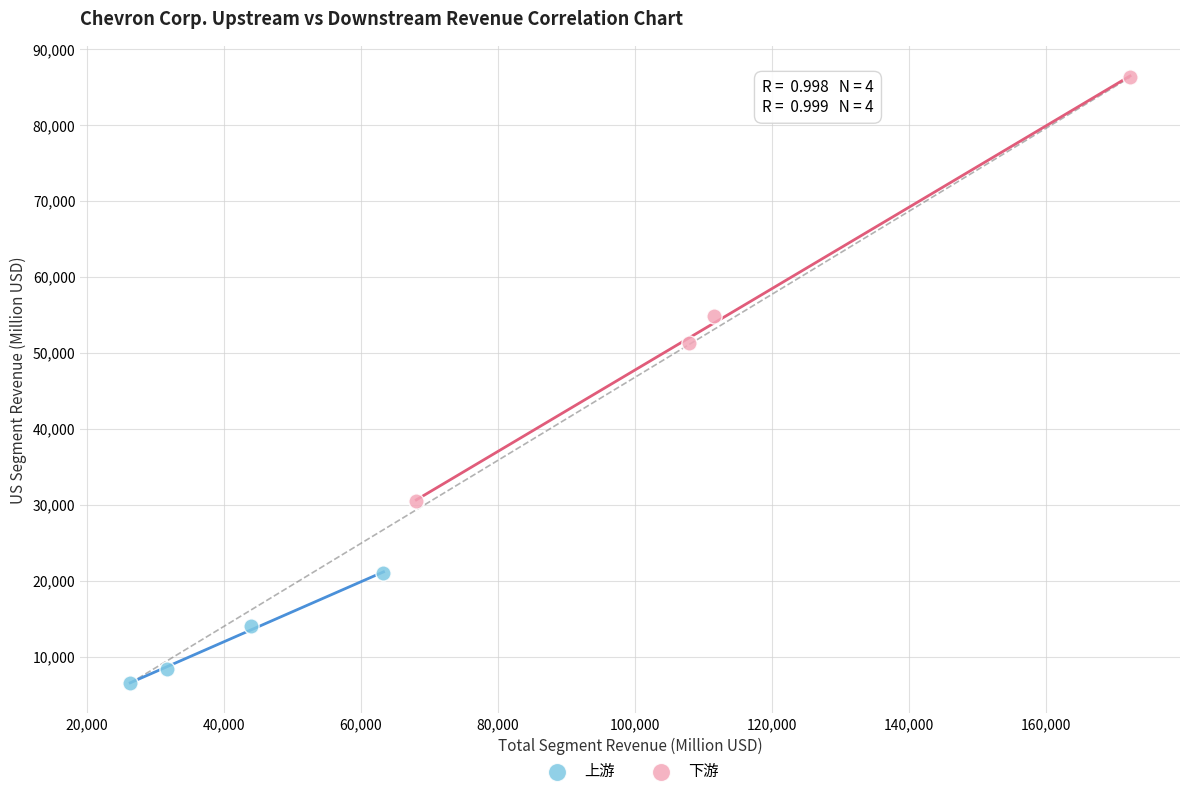

Which series reaches the minimum Y coordinate?

上游